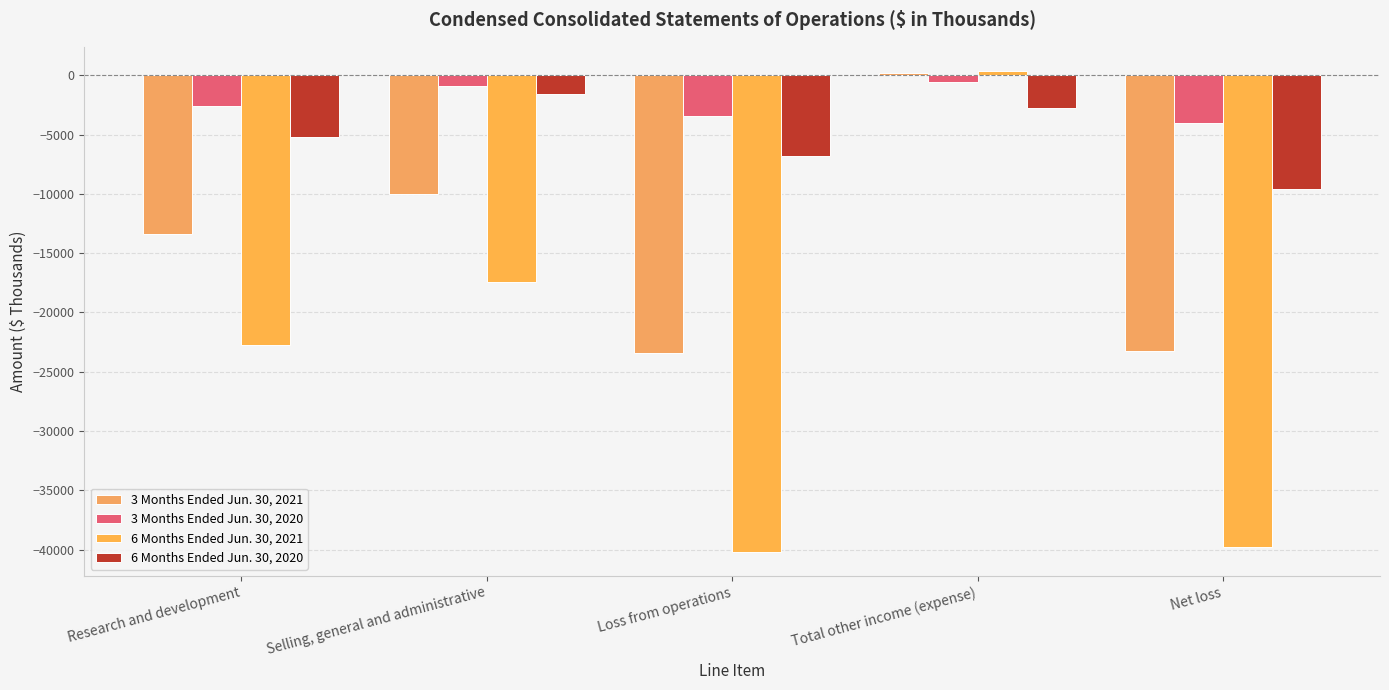

What is the difference between the second highest and minimum values in the 6 Months Ended Jun. 30, 2020 series?

6790